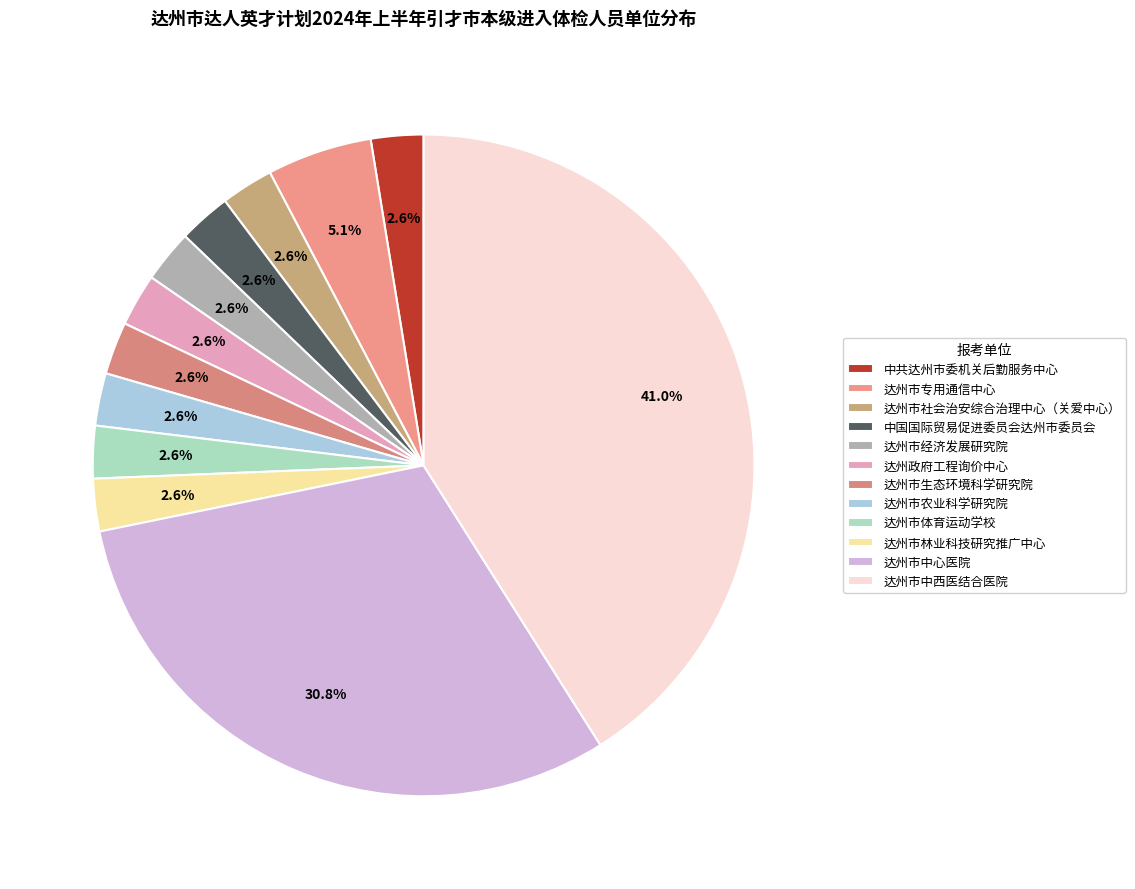

How much of the chart is everything except 达州市专用通信中心?

94.9%